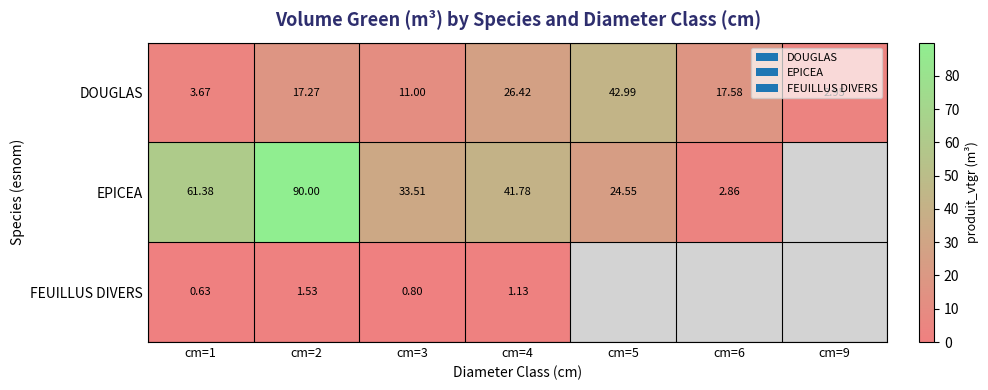

At how many categories does at least one series exceed 57?

2